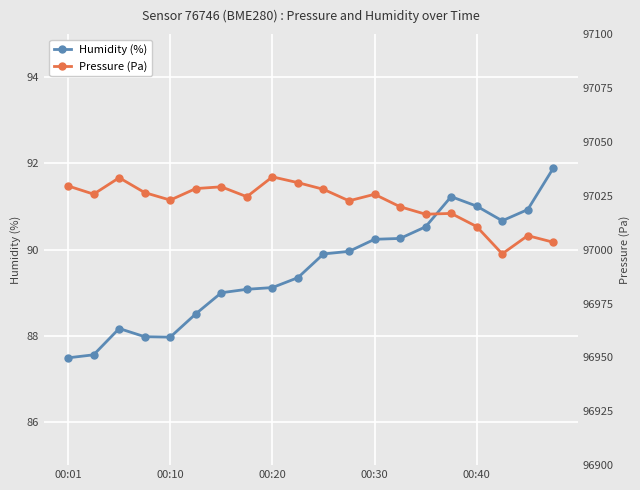

What are all the series names shown in the legend?

Humidity (%), Pressure (Pa)